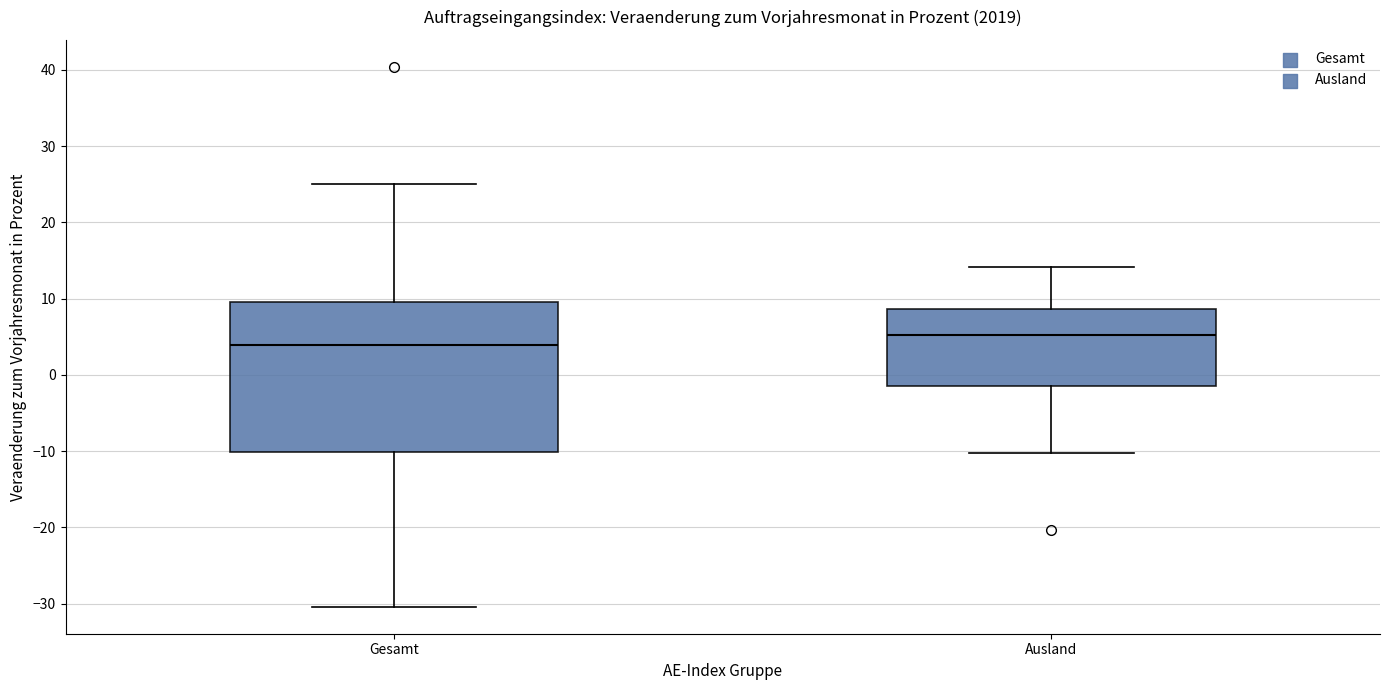

Which box's median line is the lowest?

Gesamt